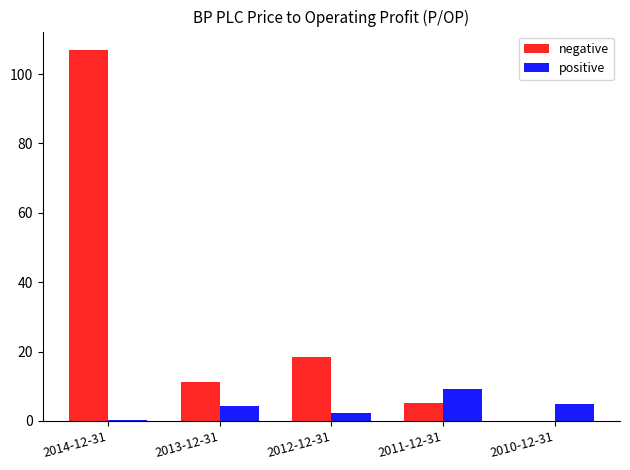

How many bars are there in total?

10